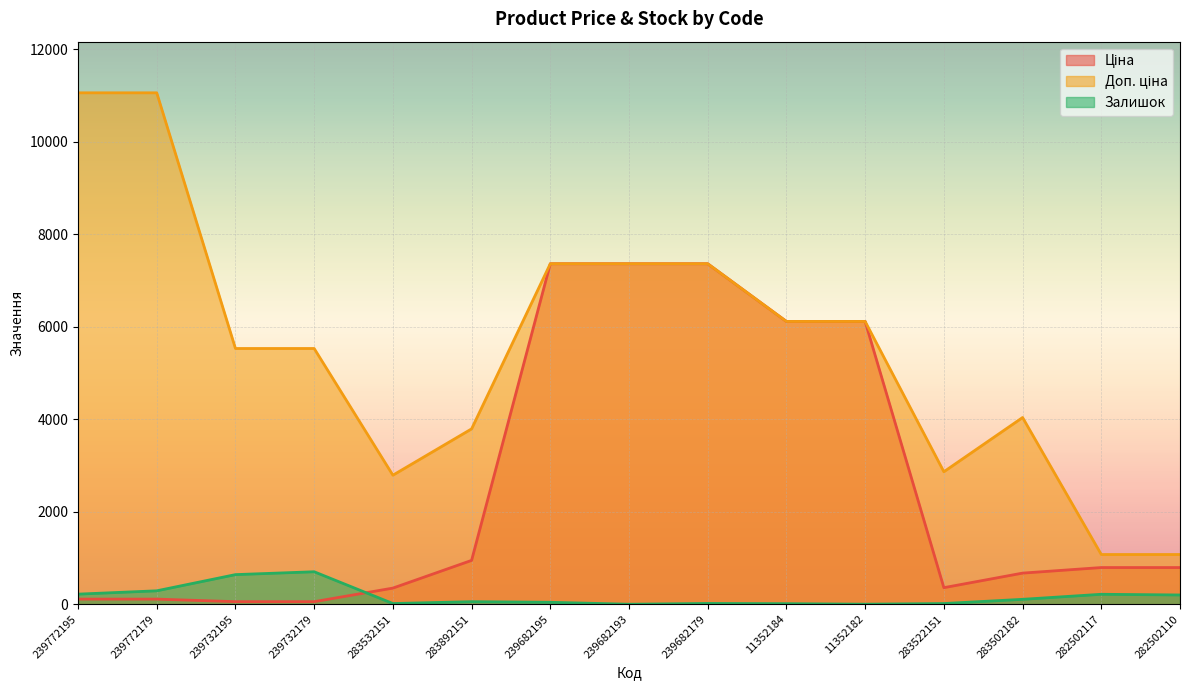

True or false: Доп. ціна and Залишок cross at least once.

False